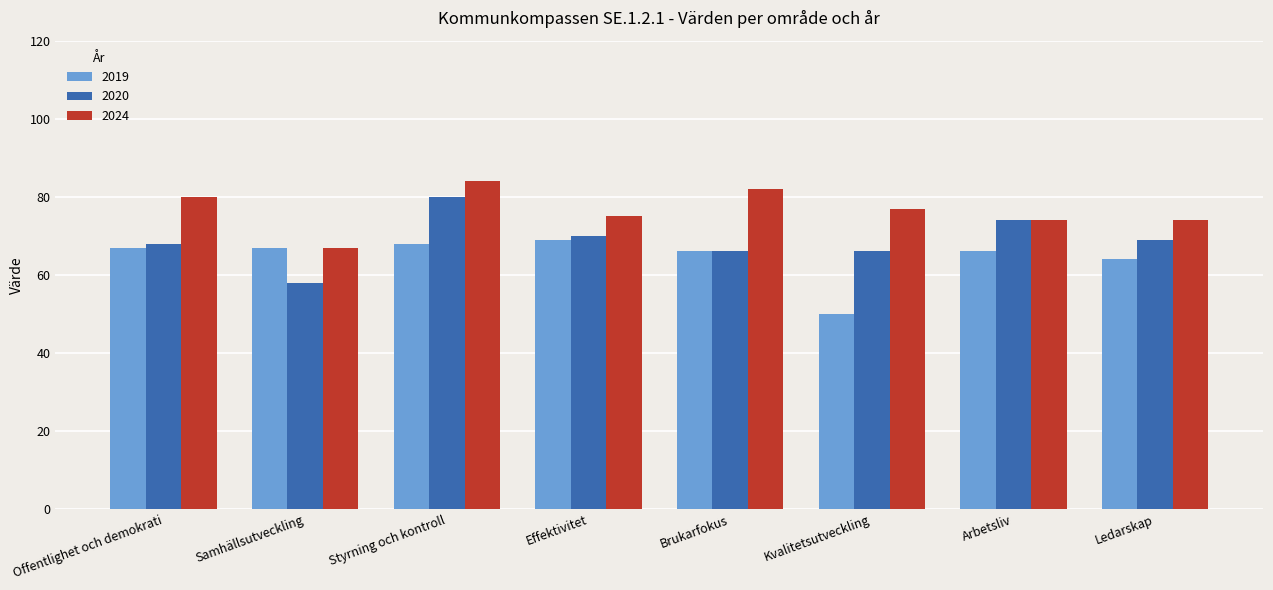

Which category has the lowest value across all series?

Kvalitetsutveckling